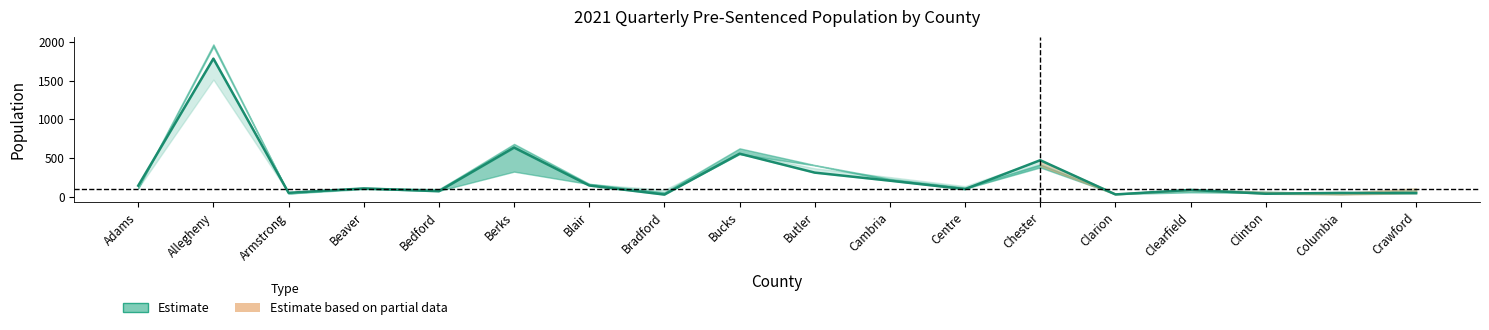

What is the sum of the 2021-04-30 values at Butler and Centre?

521